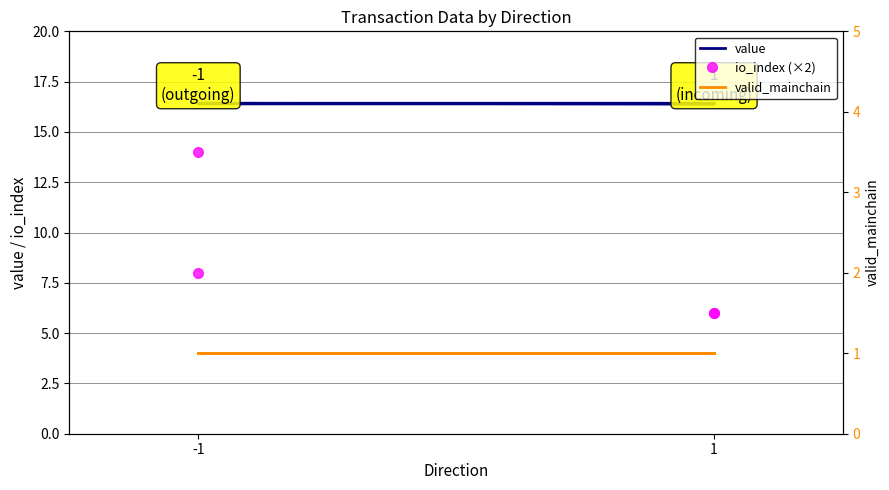

At which category does the chart reach its minimum across all series?

-1